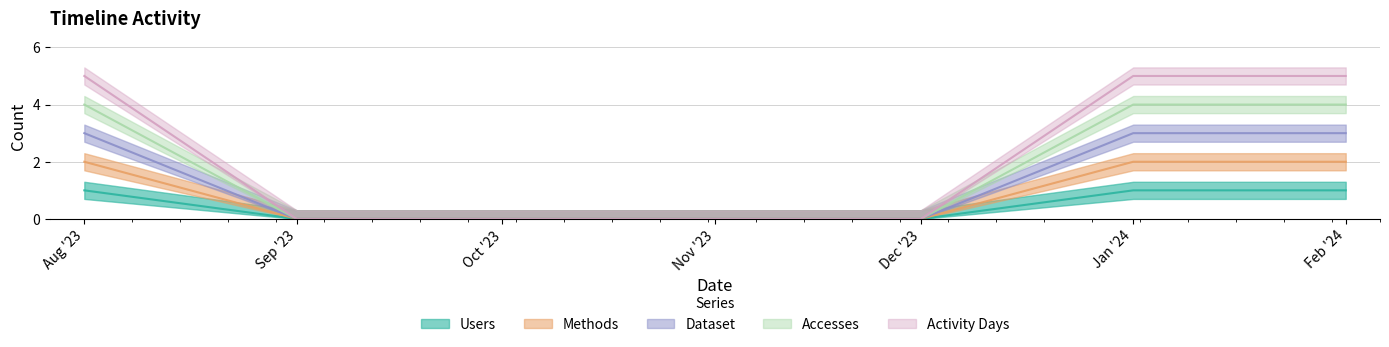

Rank the categories by Accesses value from highest to lowest.

Aug '23, Jan '24, Feb '24, Sep '23, Oct '23, Nov '23, Dec '23